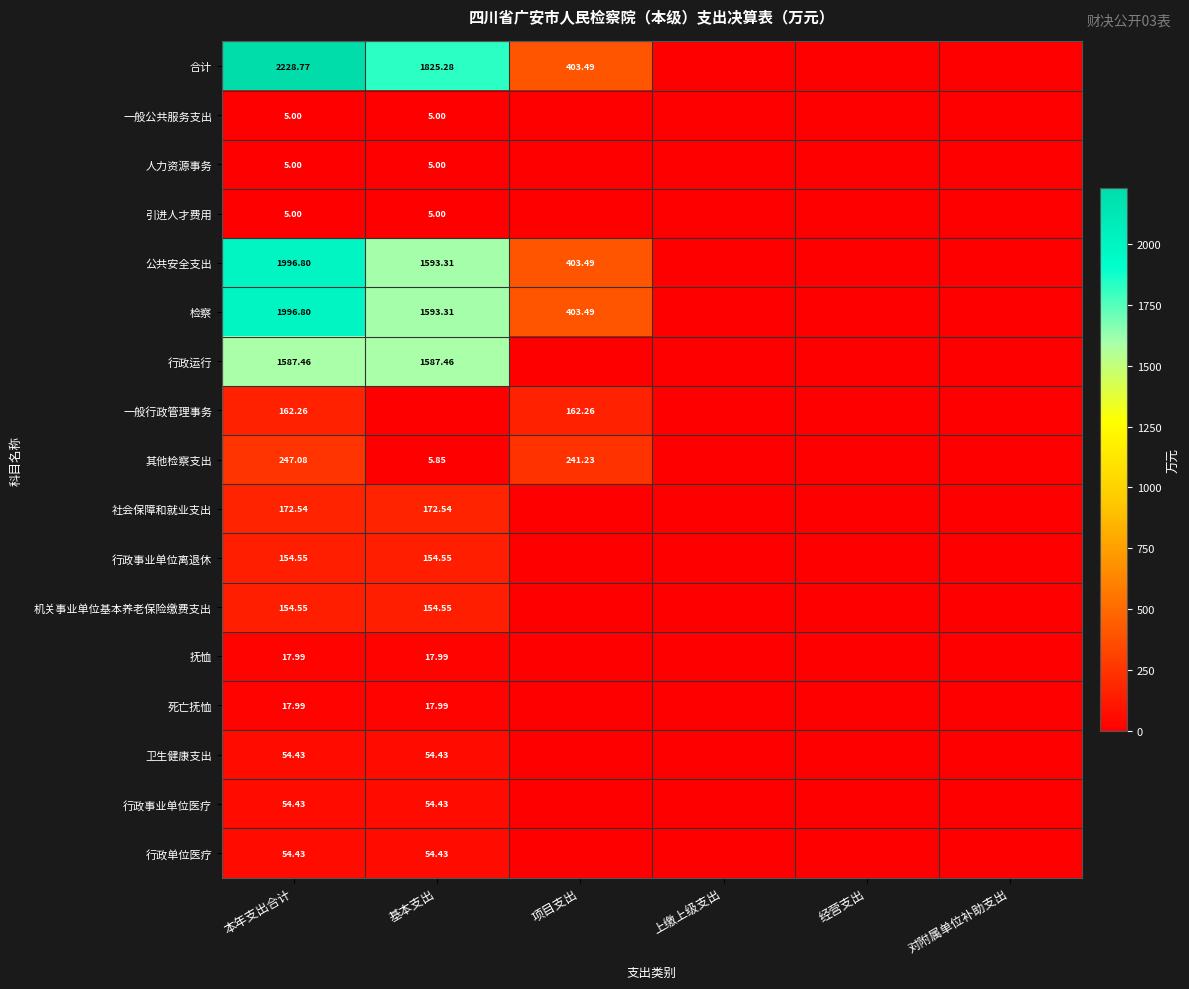

The value of 引进人才费用 at 基本支出 is 5.0. True or false?

True